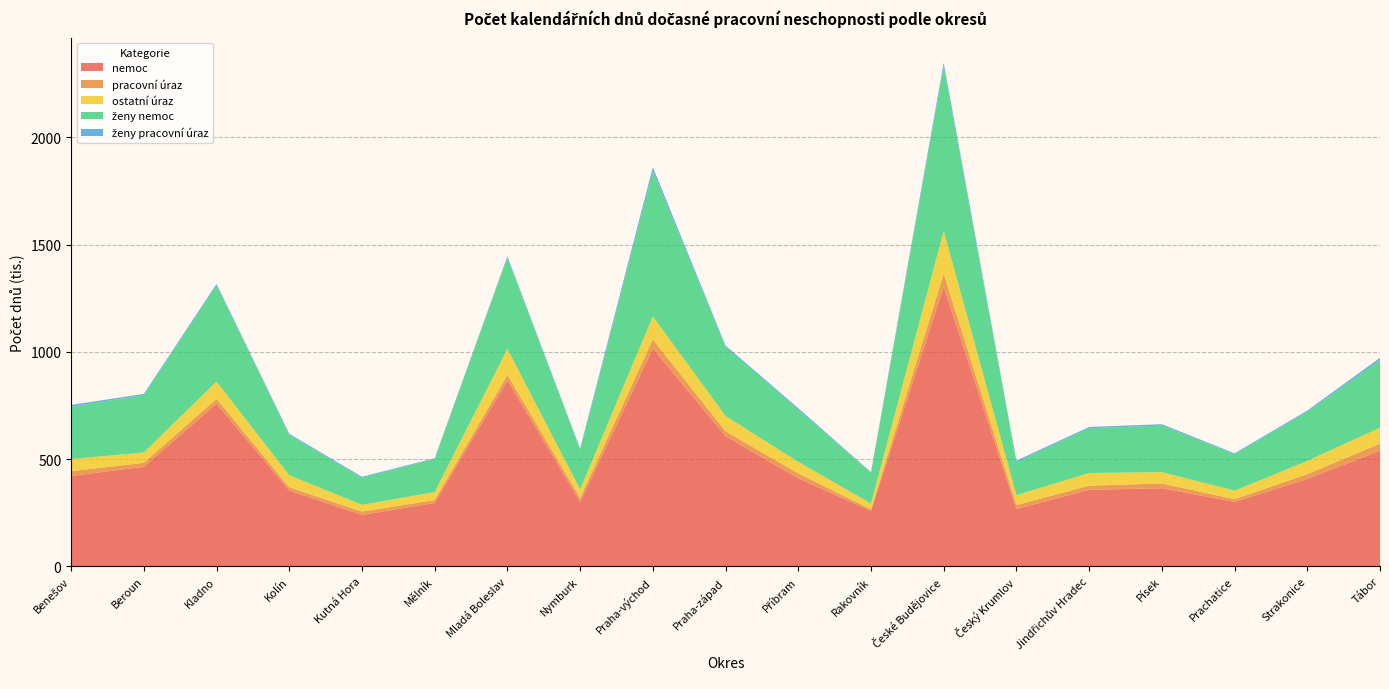

Reading left to right, transcribe all the data shown in this chart.

nemoc: 420853	463826	757920	353304	239201	295082	867105	300584	1014912	606610	410064	258159	1302970	267048	356694	363772	299775	407236	538153
pracovní úraz: 22699	18596	22785	15071	15856	13808	24810	17926	43063	22995	22805	7487	61476	18450	19166	22290	12874	22401	33781
ostatní úraz: 56441	48491	80542	56161	31622	37183	122037	40026	106841	71518	53684	27232	199107	46188	58998	52895	39861	61591	74403
ženy nemoc: 244474	267343	449850	187778	125750	154837	424939	183798	677402	321463	242682	143651	767593	154053	208912	216850	170156	228964	313945
ženy pracovní úraz: 7718	5351	5767	5715	4895	2769	6351	6811	18368	6538	7699	2445	16288	6811	5706	6607	3989	5720	11556